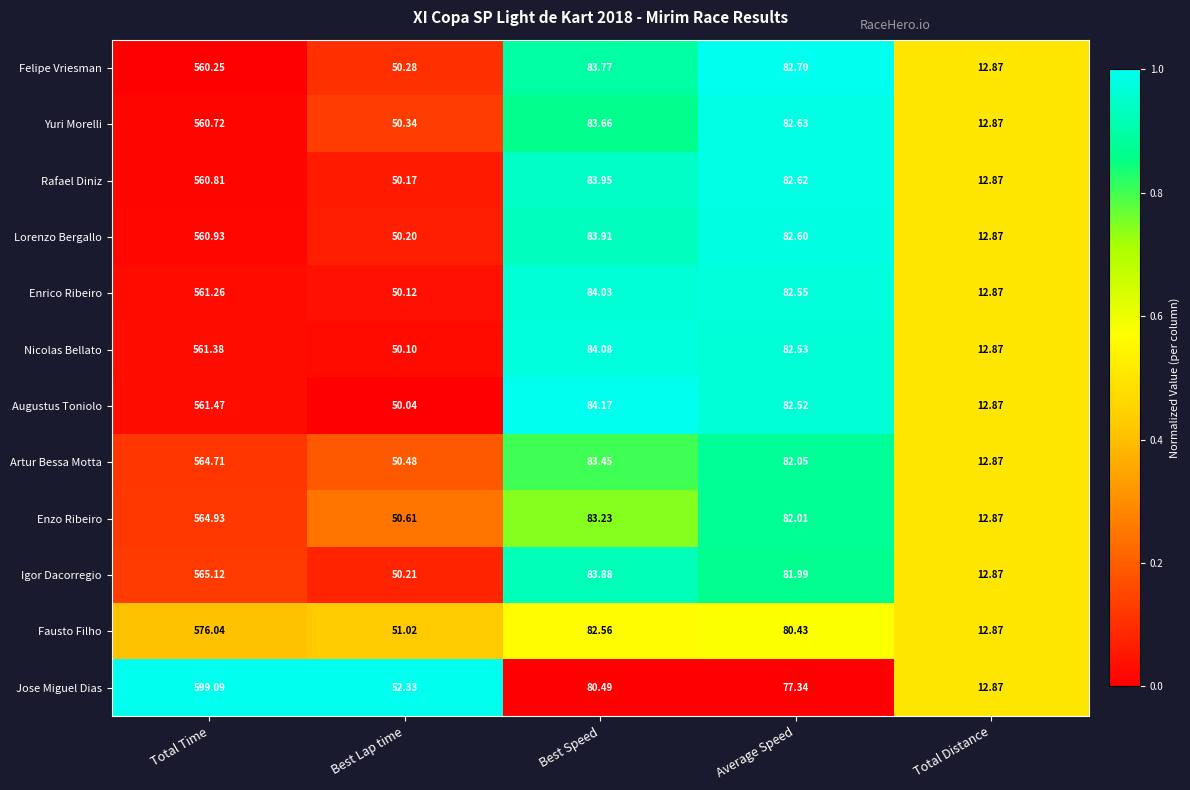

Rank the categories by Rafael Diniz value from lowest to highest.

Total Distance, Best Lap time, Average Speed, Best Speed, Total Time